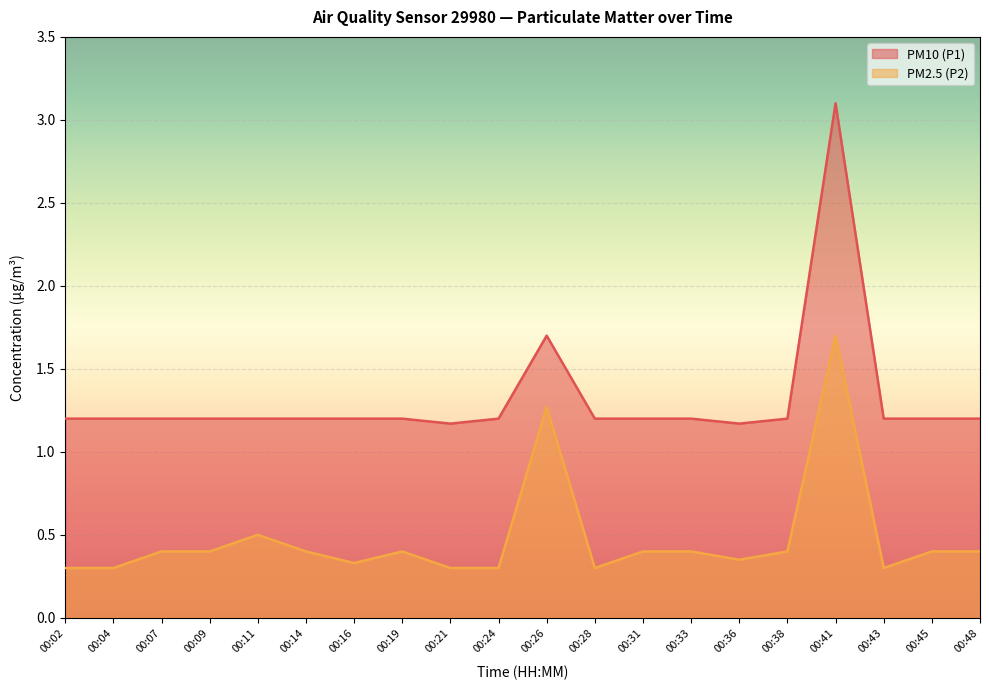

Count the PM2.5 (P2) values in the range 0 to 1.

18